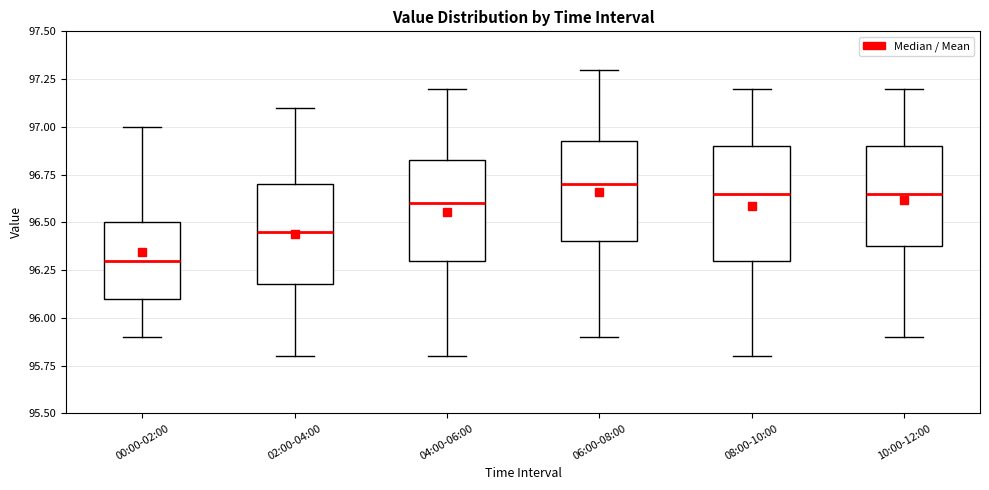

Where is the lower edge of the box for 08:00-10:00 on the y-axis? The values are not printed on the chart, so give them approximately, as read against the axis.

96.30